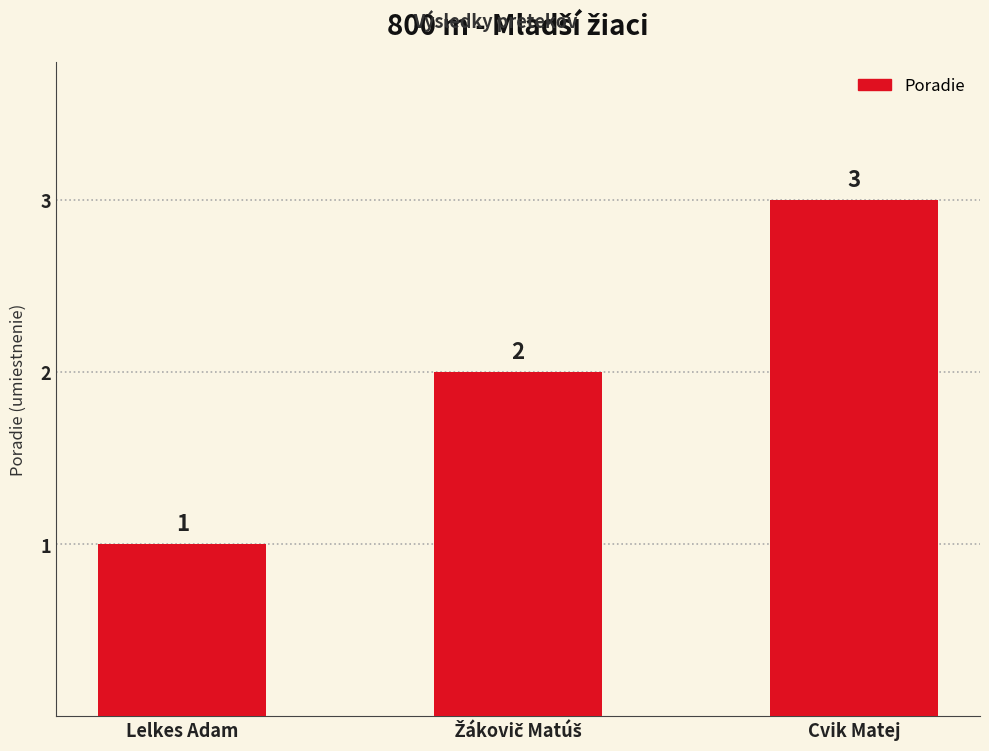

How many values are between 1 and 3?

3